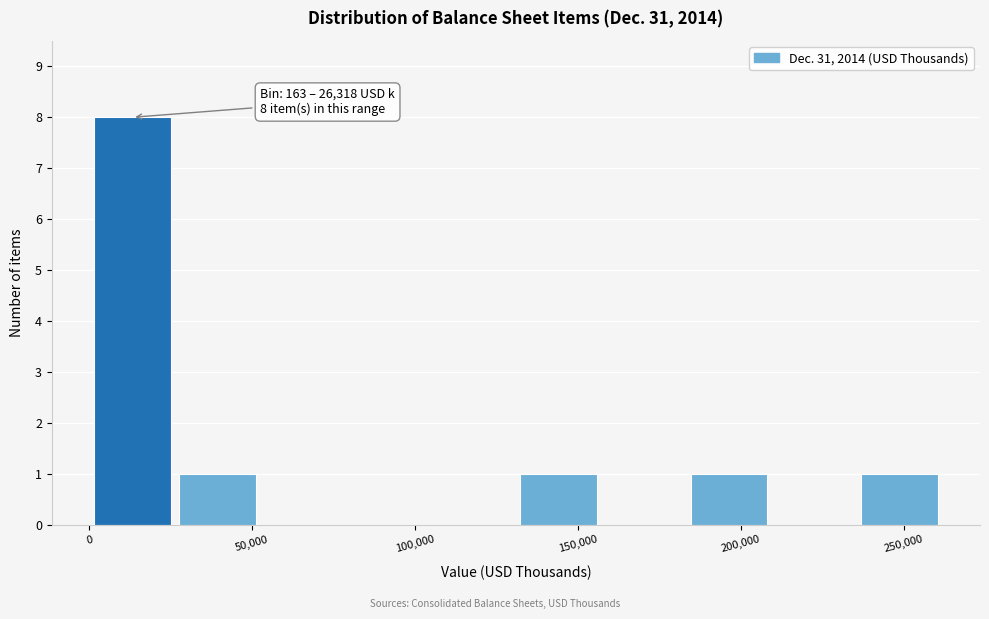

Which range on the x-axis has the tallest bar?

0 to 25000